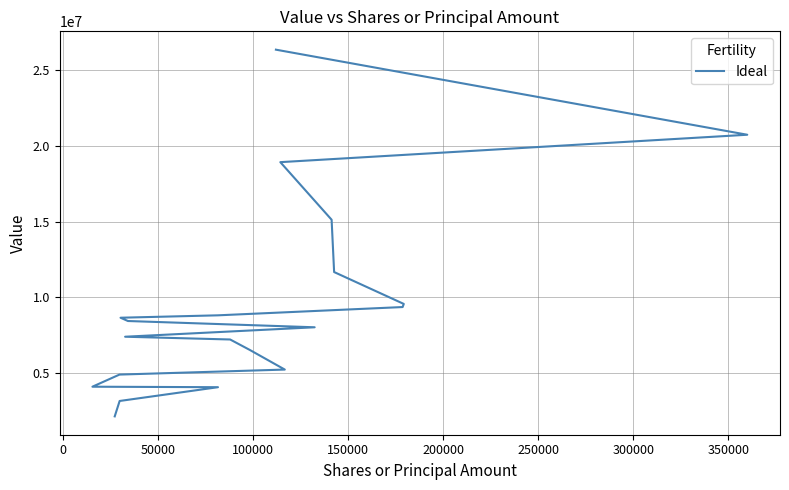

What is the sum of all values?

190473000